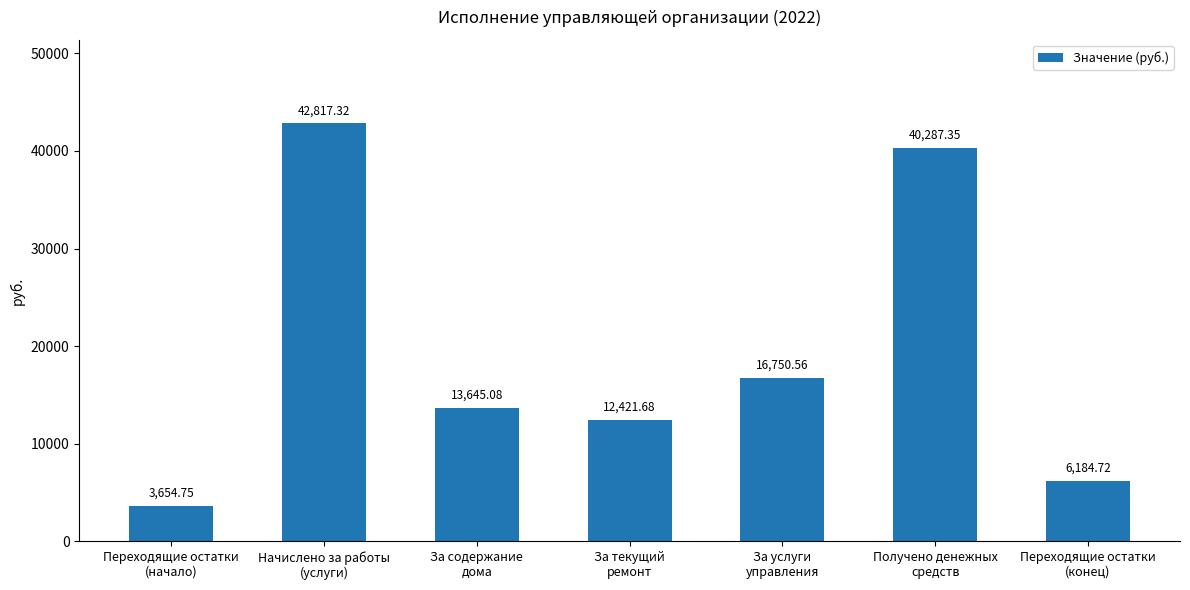

What is the change in value from Переходящие остатки
(начало) to За содержание
дома?

+9990.3